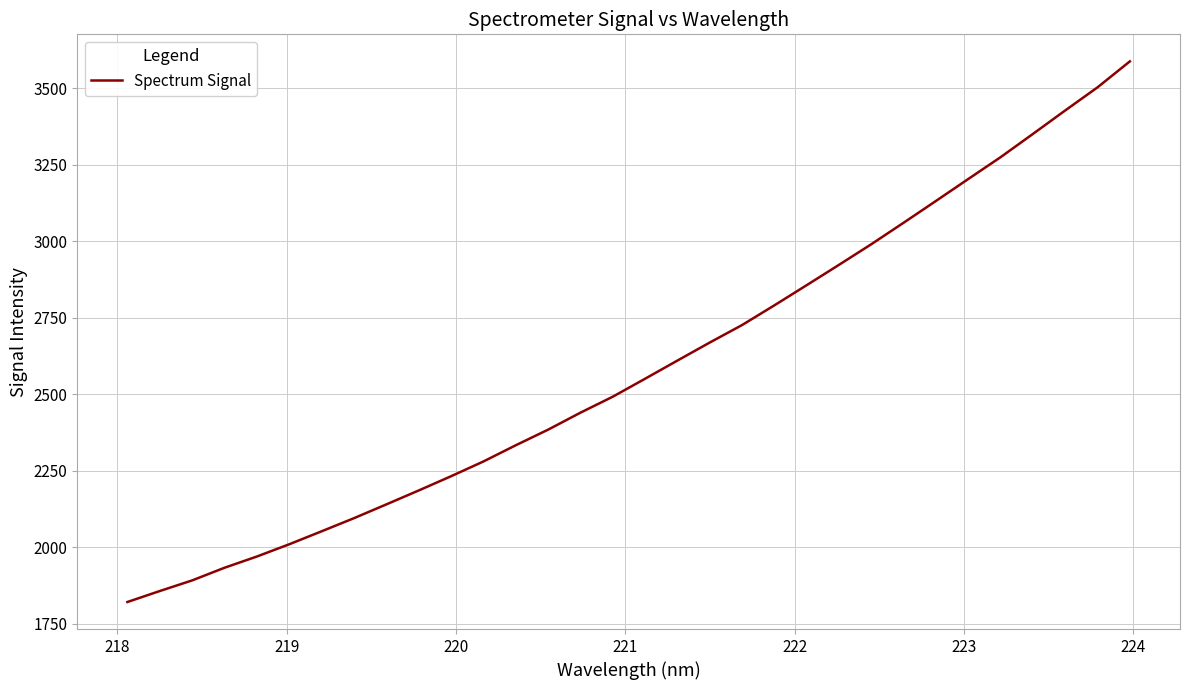

Count the number of values greater than 2551.

16